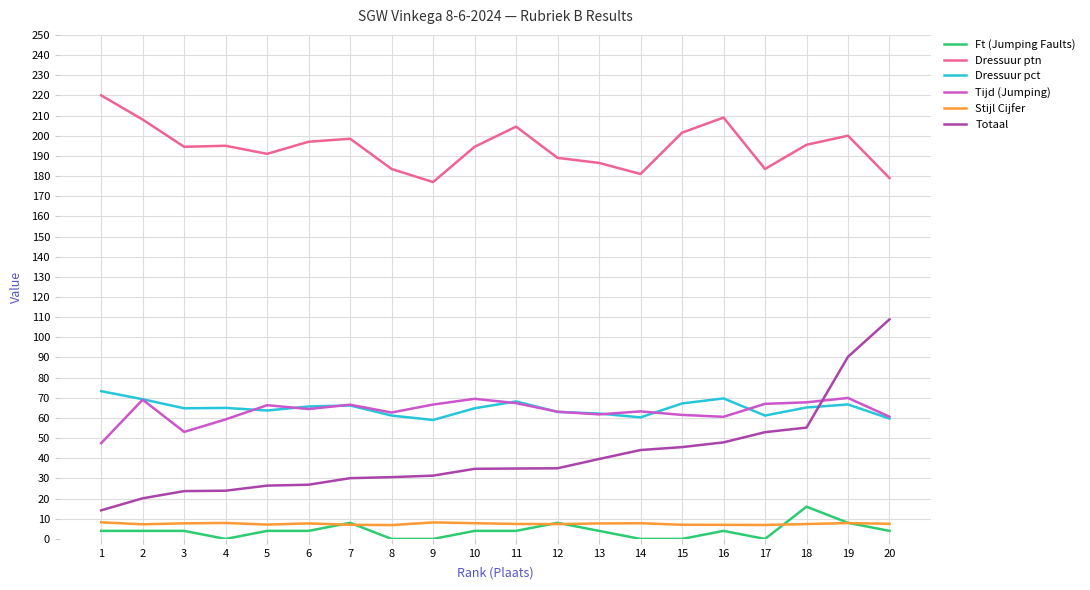

Which series has the widest spread of values?

Totaal